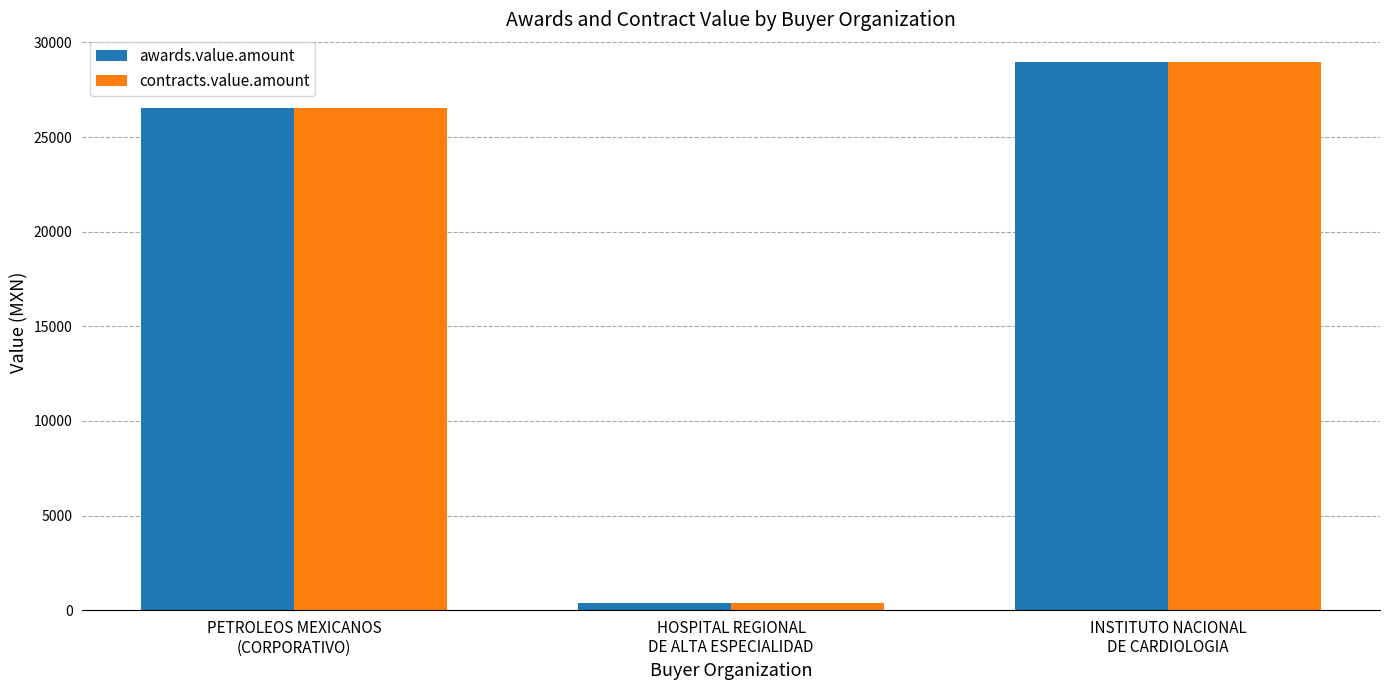

What is the difference between the maximum and minimum values in the awards.value.amount series?

28588.2